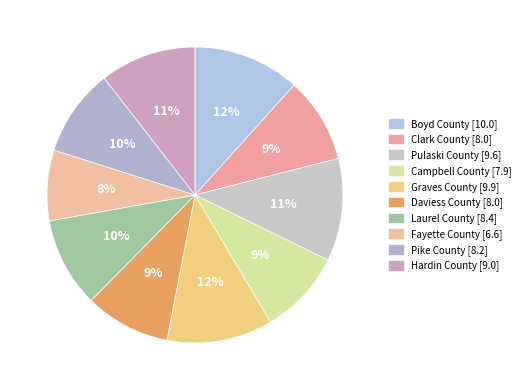

How many slices are in this pie chart?

10